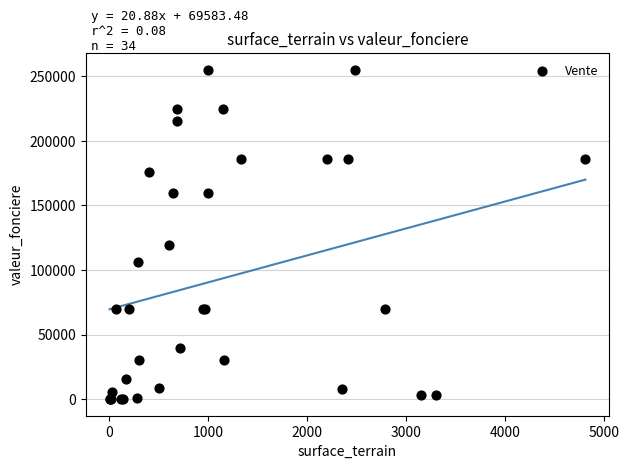

What Y value in the scatter plot is closest to 127500?

119500